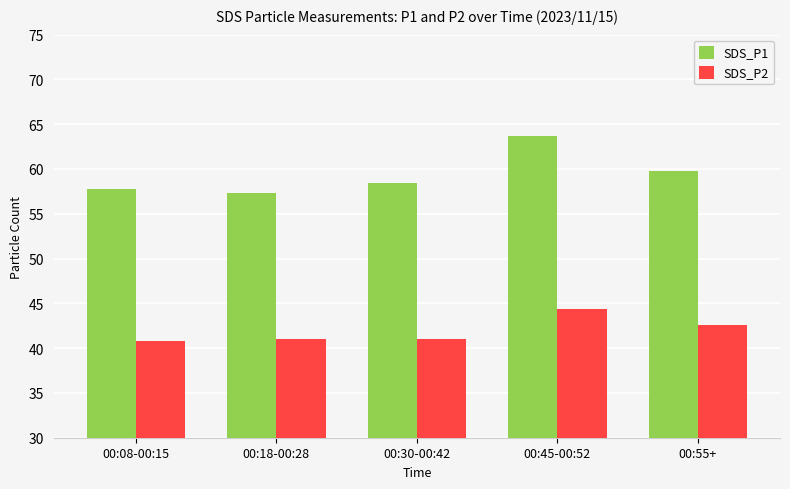

What is the sum of the SDS_P1 values at 00:55+ and 00:30-00:42?

118.2